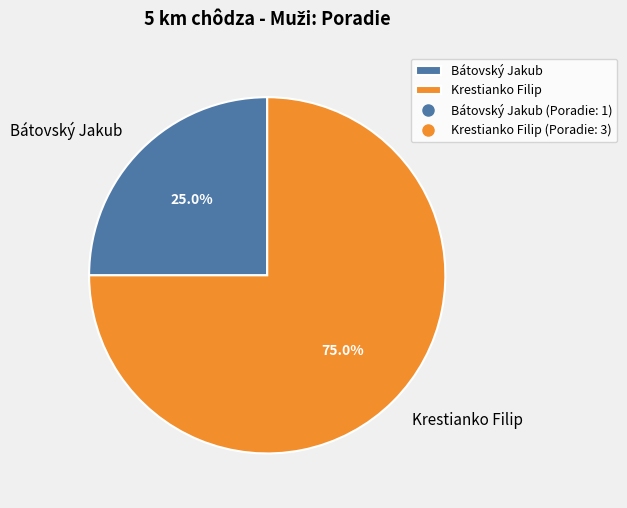

Between Bátovský Jakub and Krestianko Filip, which is larger?

Krestianko Filip